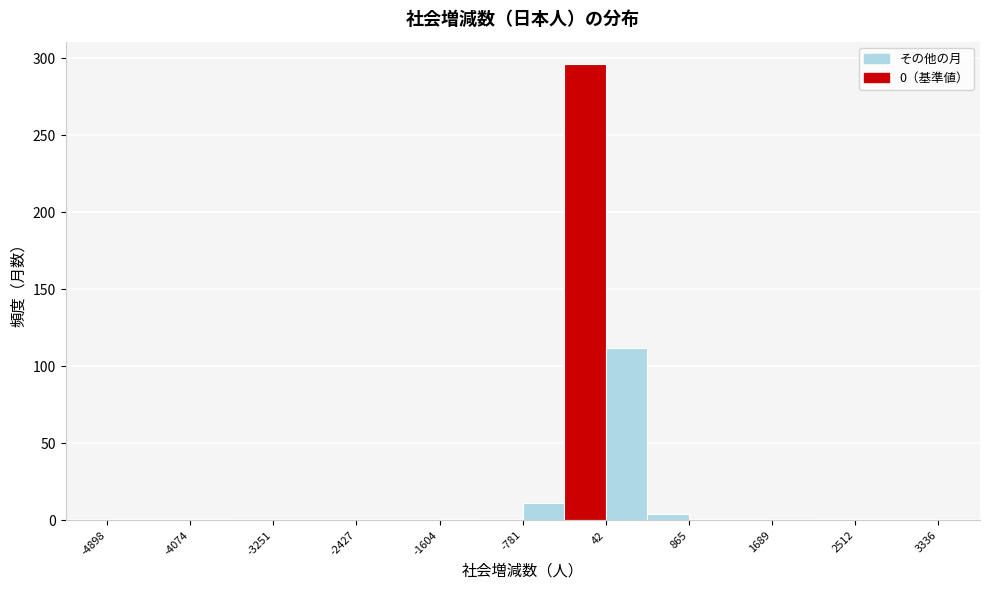

Reading left to right, transcribe this chart: for each bar, give the range it covers on the x-axis and its height. Neither the bar edges nor the heights are printed on the chart, so give them approximately, as read against the axes.

-4900 to -4500: under 5
-4500 to -4100: under 5
-4100 to -3700: under 5
-3700 to -3300: 0
-3300 to -2800: 0
-2800 to -2400: 0
-2400 to -2000: 0
-2000 to -1600: 0
-1600 to -1200: under 5
-1200 to -800: 0
-800 to -400: 10
-400 to 0: 295
0 to 500: 110
500 to 900: under 5
900 to 1300: under 5
1300 to 1700: under 5
1700 to 2100: 0
2100 to 2500: under 5
2500 to 2900: under 5
2900 to 3300: under 5